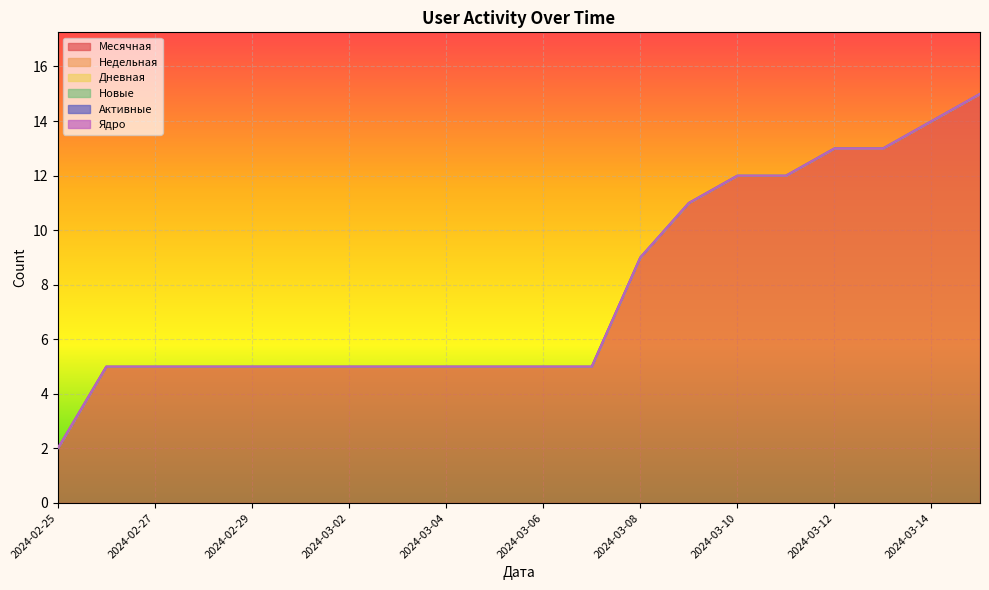

At 2024-03-09, list the series in order from largest to smallest.

Месячная, Недельная, Дневная, Новые, Активные, Ядро